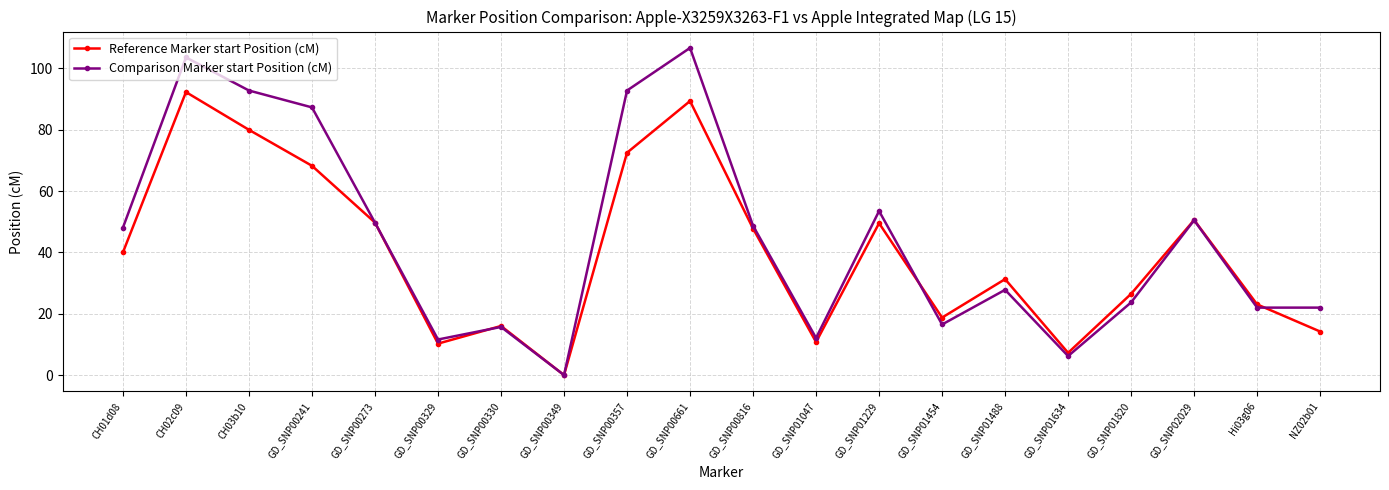

How many values in the Reference Marker start Position (cM) series are below 40?

10